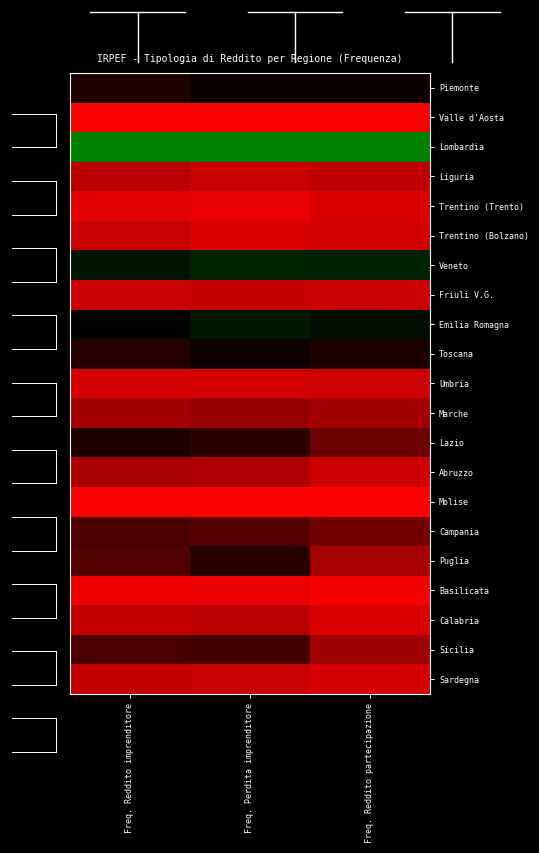

What is the maximum value shown in the chart?

1.0